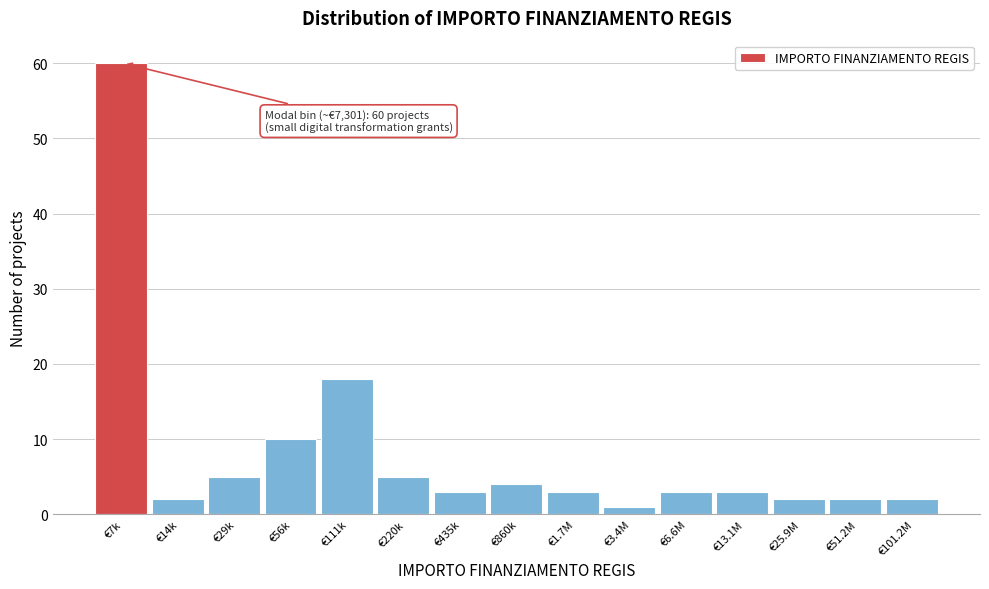

Reading right to left, what are all the values shown in this chart?

2	2	2	3	3	1	3	4	3	5	18	10	5	2	60